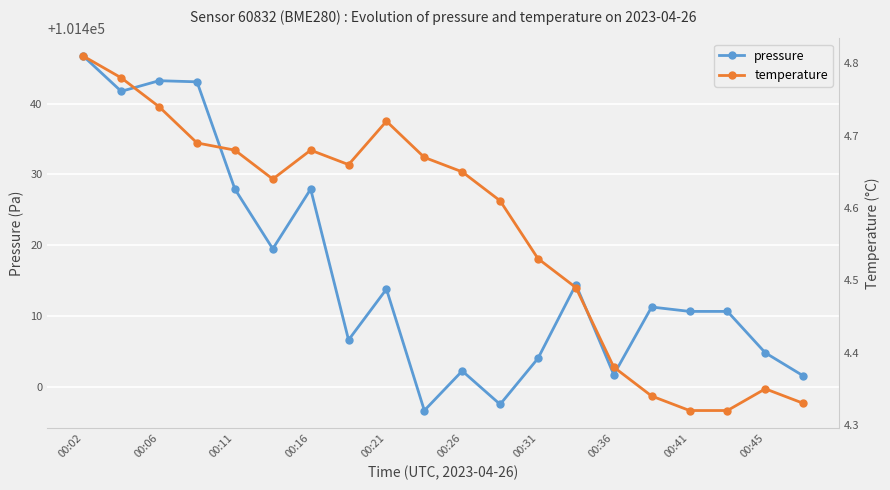

Is it true that pressure equals 148437.4 at 00:21?

False